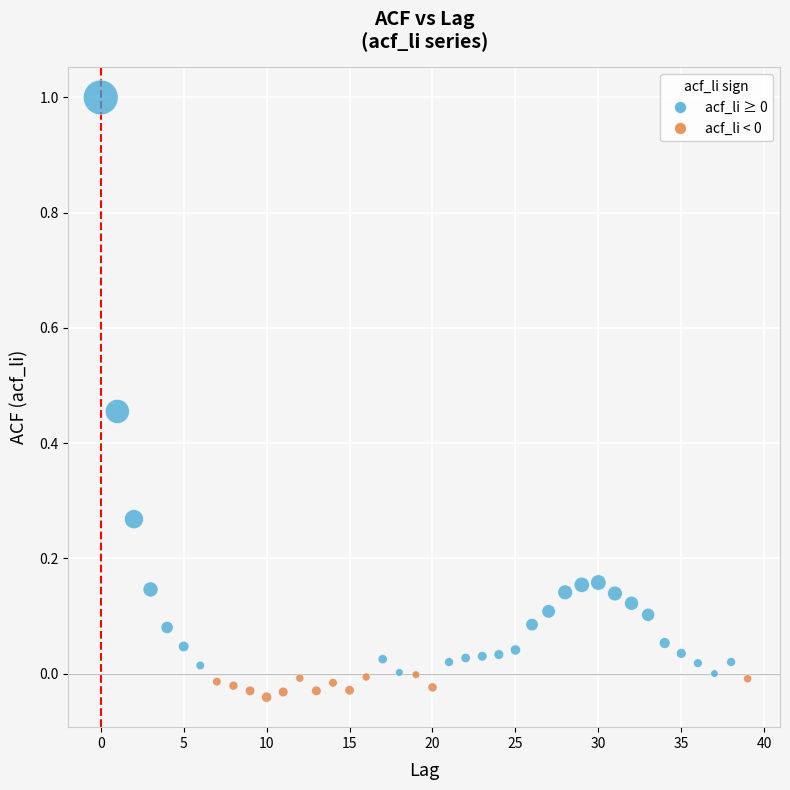

What is the range of Y values (max minus min)?

1.0